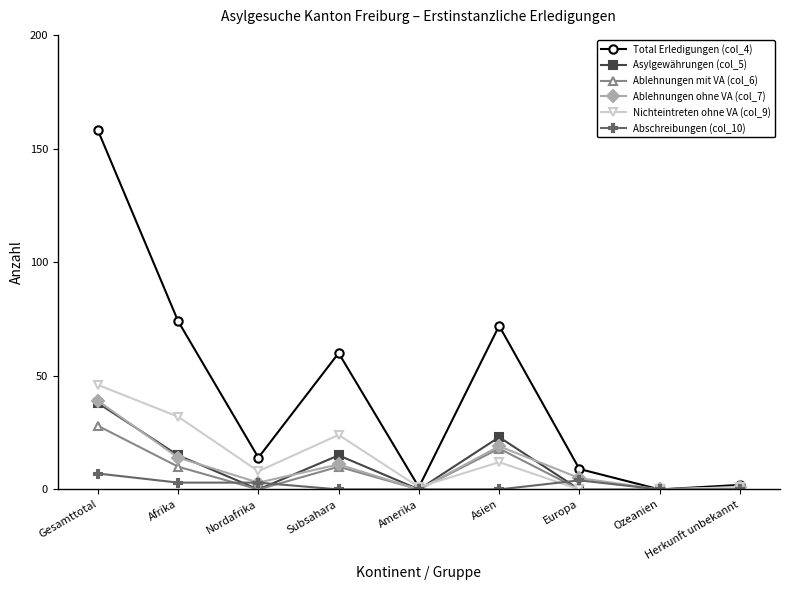

What is the spread (max minus min) of values at Asien?

72